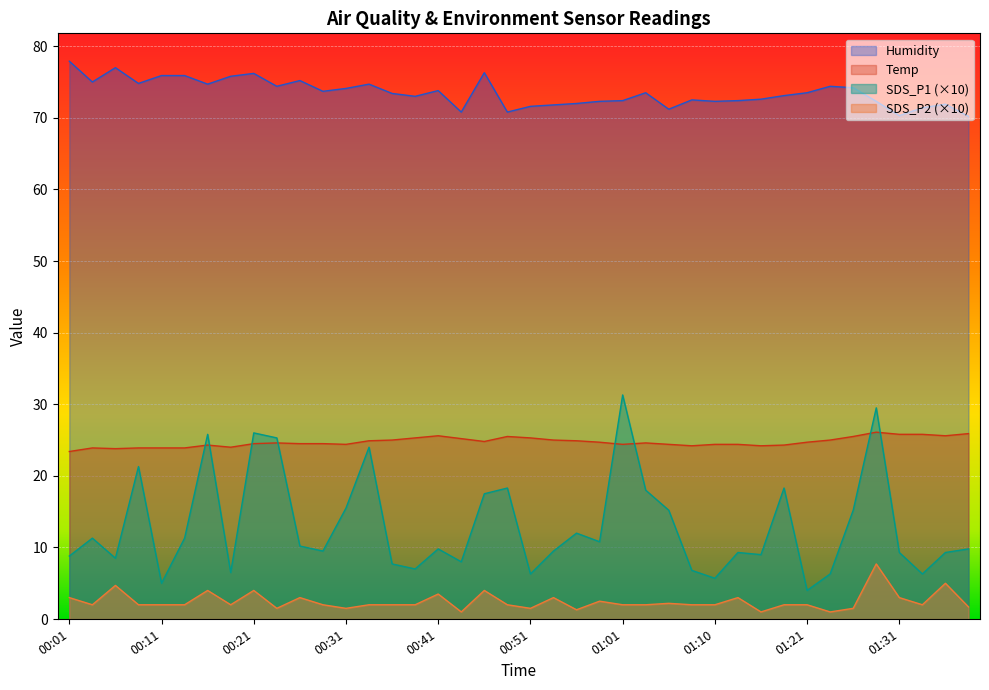

How many interior local valleys does the Humidity series have?

11